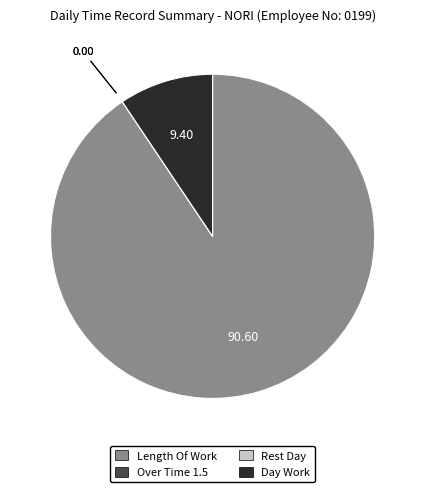

Which slice represents more than half of the pie?

Length Of Work